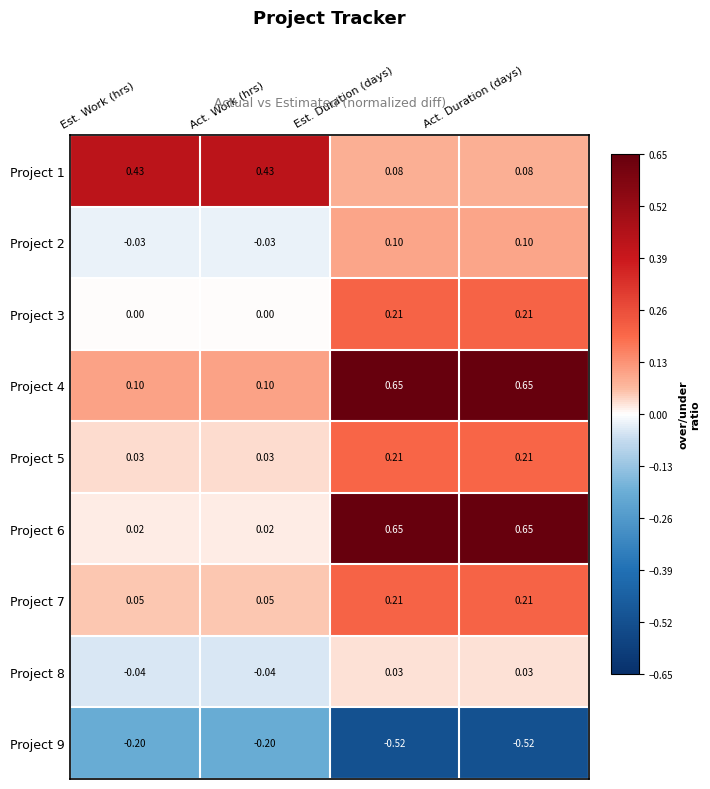

What is the total value across all series at Act. Duration (days)?

1.6